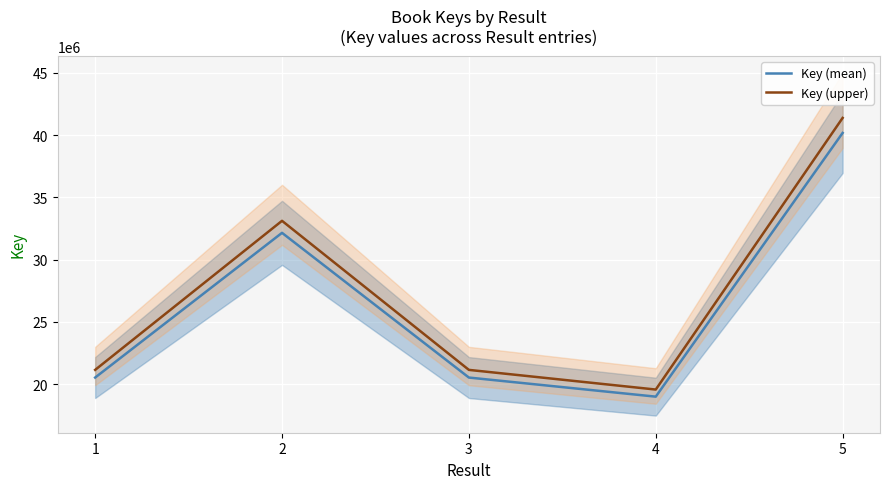

In Key (upper), how many points are lower than both neighbors (excluding endpoints)?

1